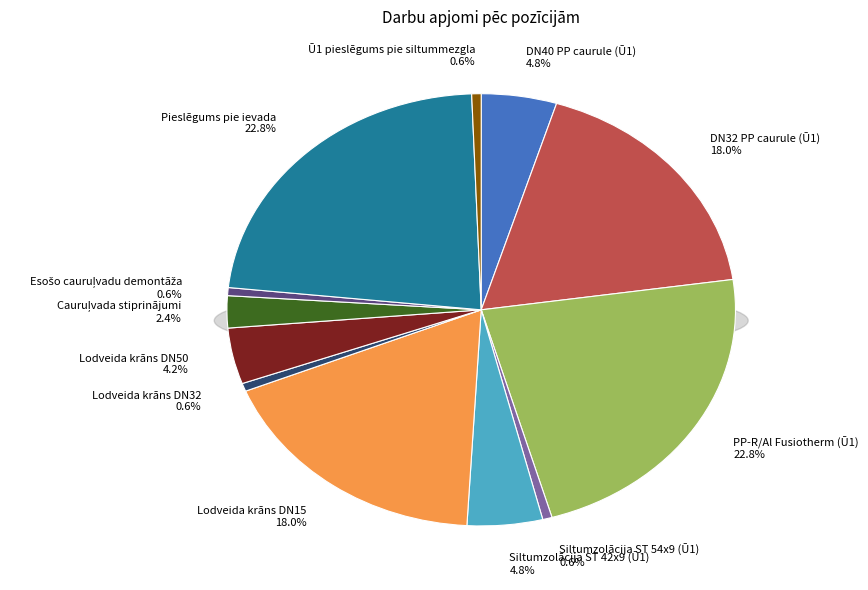

How many segments does this pie chart have?

12